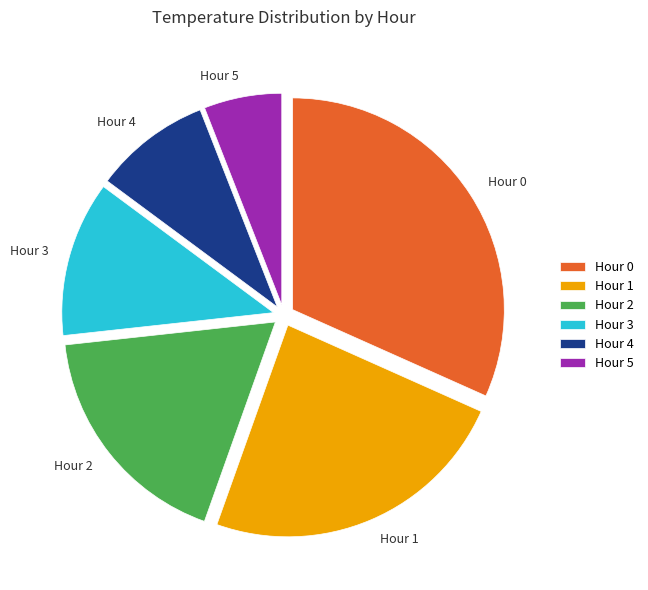

Rank the categories by value from highest to lowest.

Hour 0, Hour 1, Hour 2, Hour 3, Hour 4, Hour 5